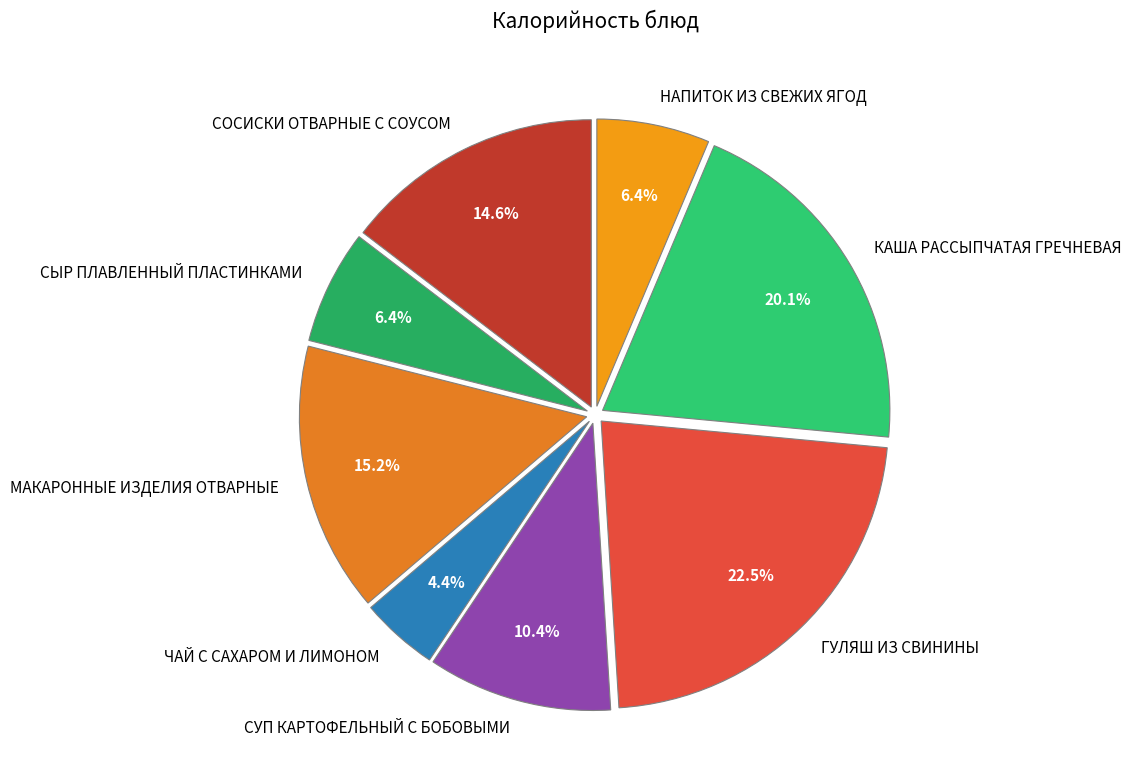

Which has a higher value, МАКАРОННЫЕ ИЗДЕЛИЯ ОТВАРНЫЕ or ЧАЙ С САХАРОМ И ЛИМОНОМ?

МАКАРОННЫЕ ИЗДЕЛИЯ ОТВАРНЫЕ